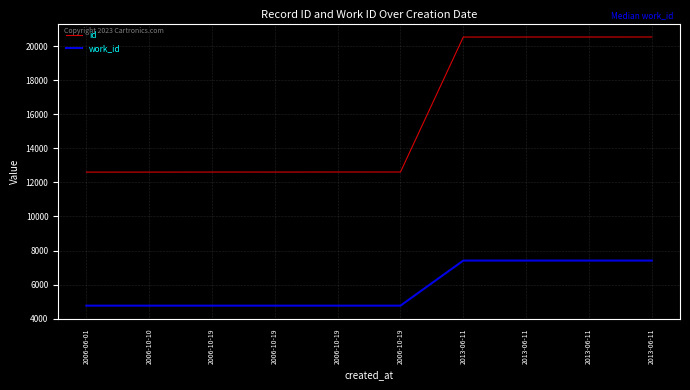

Does the chart display data point markers on the line(s)?

No